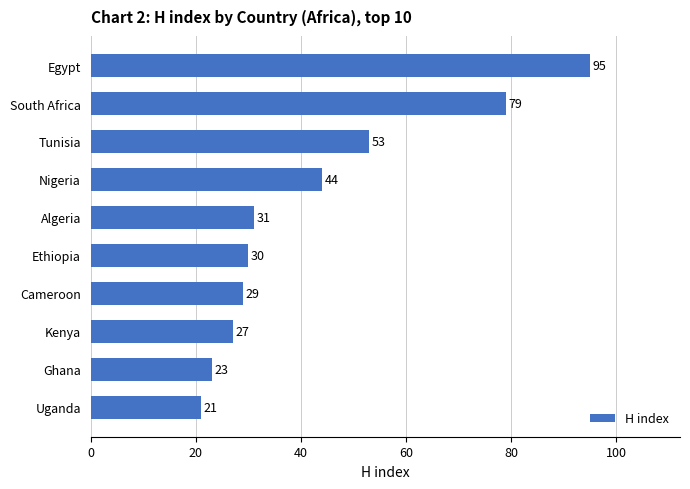

List the labels in order of value, largest first.

Egypt, South Africa, Tunisia, Nigeria, Algeria, Ethiopia, Cameroon, Kenya, Ghana, Uganda